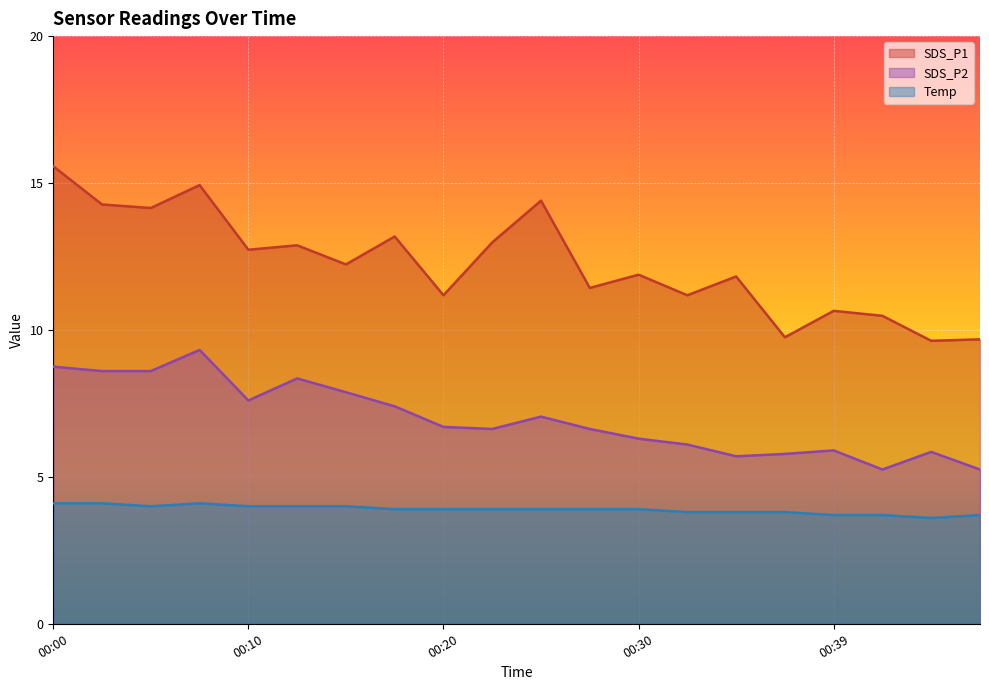

How many lines are shown in the chart?

3